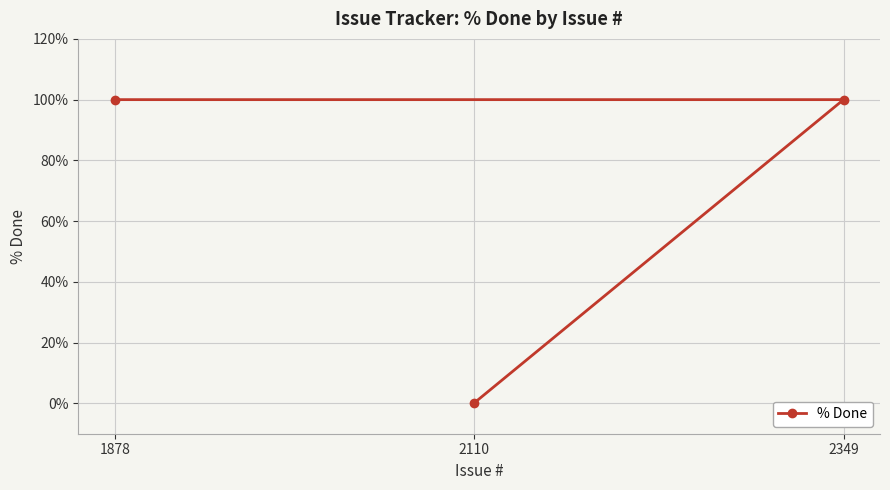

What is the sum of all values?

200